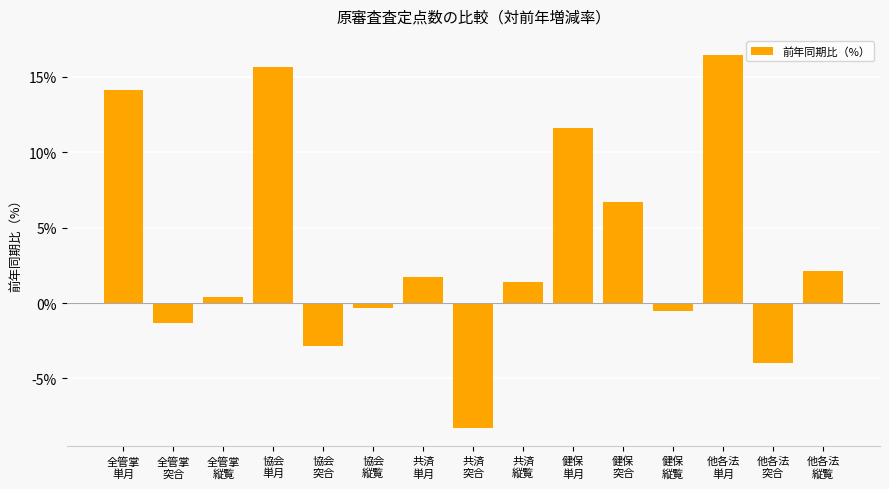

What is the average value?

3.5